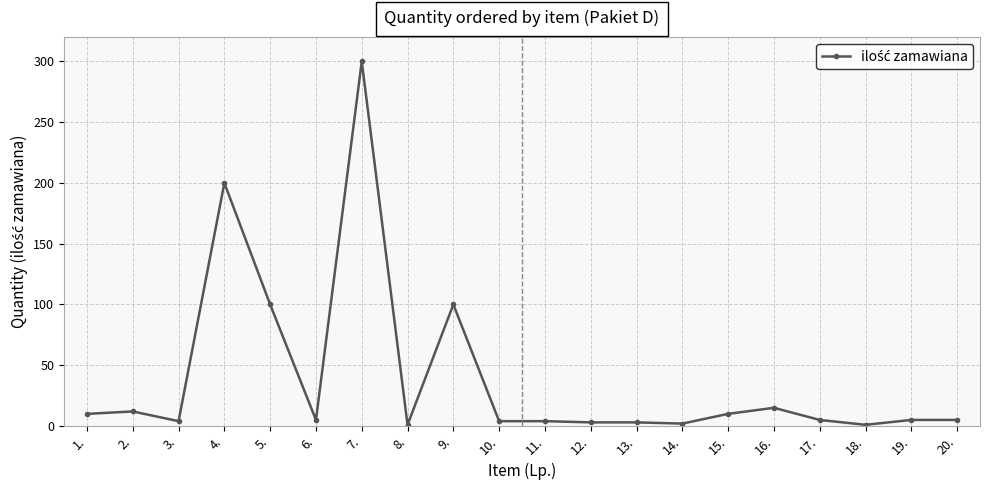

How many lines are shown in the chart?

1